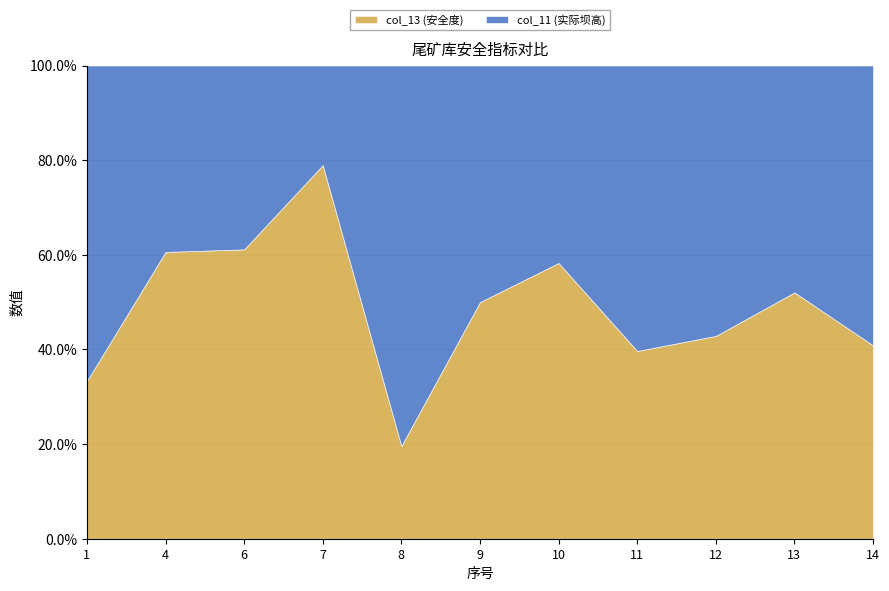

Read the col_13 (安全度) value at 14.

40.9